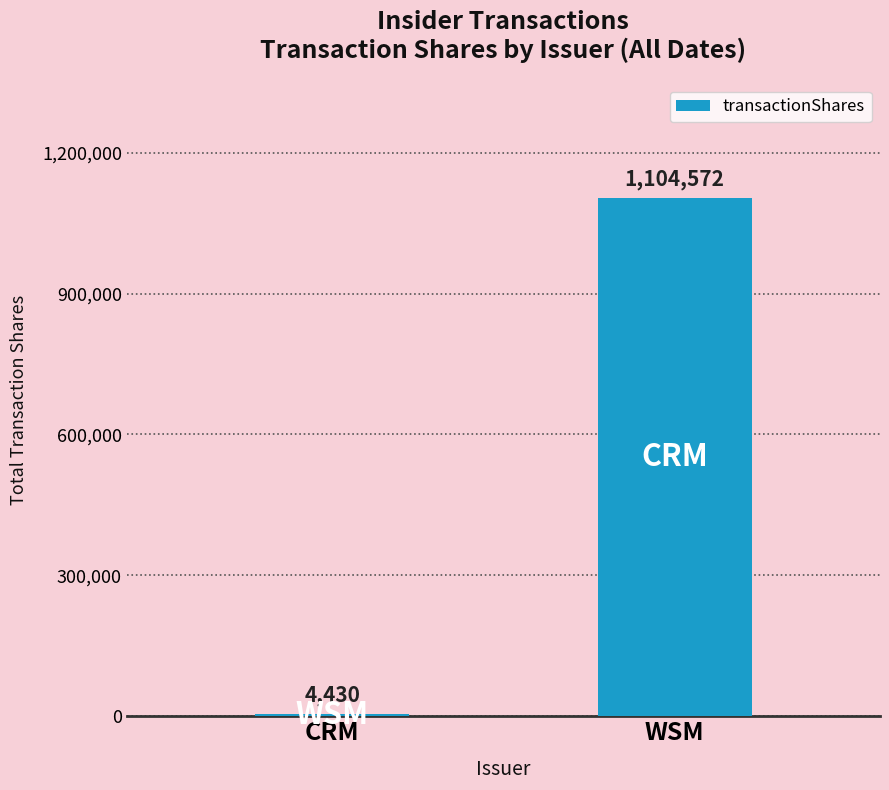

What is the smallest value displayed?

4430